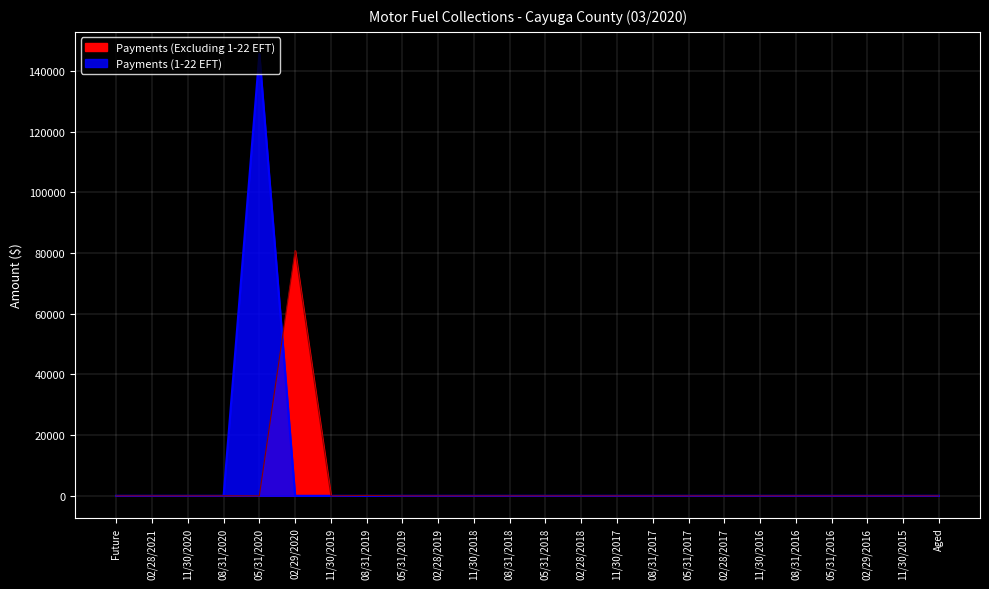

Reading right to left, extract all data points from this chart.

Payments (Excluding 1-22 EFT): 0.1	0.0	0.0	0.0	0.0	0.0	0.0	0.0	0.0	0.0	0.0	0.2	0.4	0.4	0.4	0.4	109.6	5.6	80819.5	0.0	0.0	0.0	0.0	0.0
Payments (1-22 EFT): 0.0	0.0	0.0	0.0	0.0	0.0	0.0	0.0	0.0	0.0	0.0	0.0	0.0	0.0	0.0	0.0	0.0	0.0	0.0	145575.5	0.0	0.0	0.0	0.0